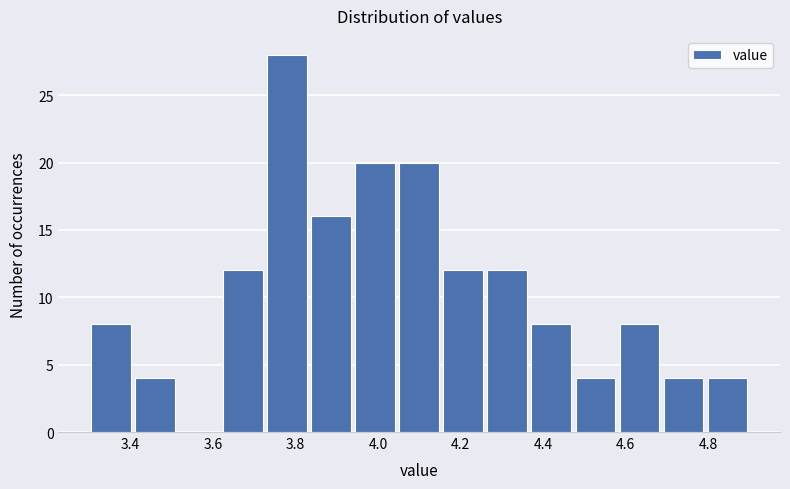

Reading left to right, transcribe this chart: for each bar, give the range it covers on the x-axis and its height. Neither the bar edges nor the heights are printed on the chart, so give them approximately, as read against the axes.

3.30 to 3.40: 8
3.40 to 3.52: 4
3.52 to 3.62: 0
3.62 to 3.72: 12
3.72 to 3.84: 28
3.84 to 3.94: 16
3.94 to 4.04: 20
4.04 to 4.16: 20
4.16 to 4.26: 12
4.26 to 4.36: 12
4.36 to 4.48: 8
4.48 to 4.58: 4
4.58 to 4.68: 8
4.68 to 4.80: 4
4.80 to 4.90: 4